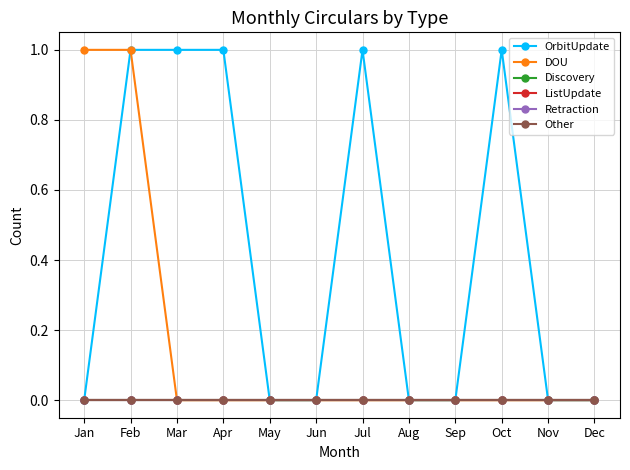

Is it true that Other equals 0 at Nov?

True